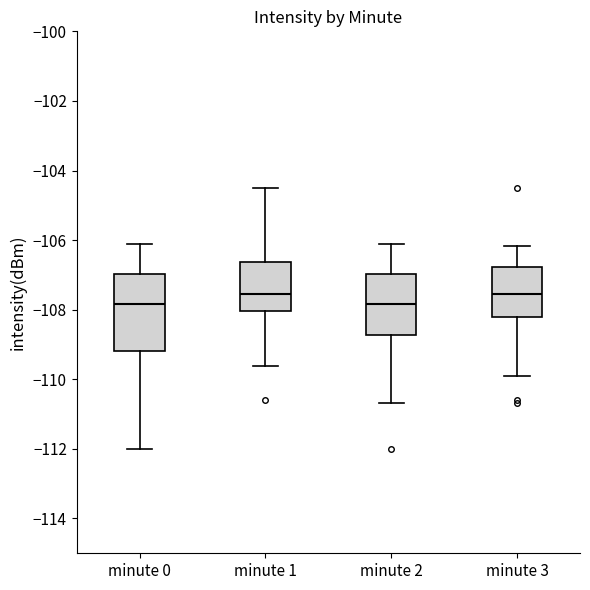

Where does the lower whisker of the box for minute 0 end on the y-axis? The values are not printed on the chart, so give them approximately, as read against the axis.

-112.0